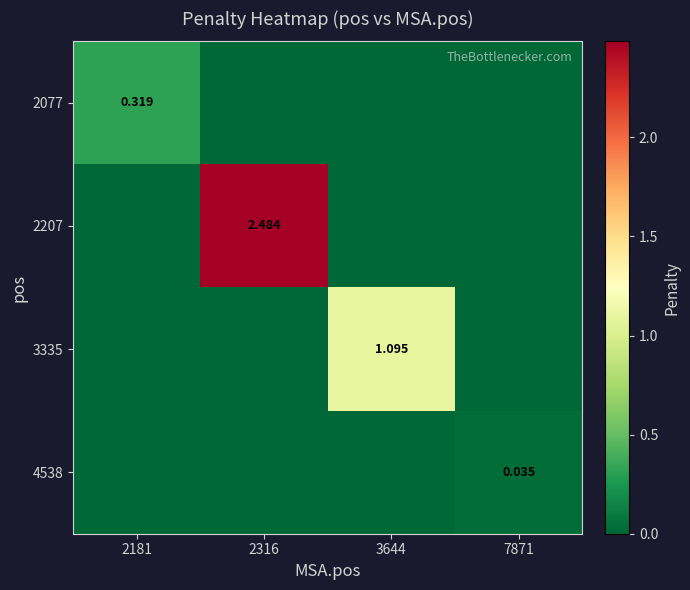

Rank the series by their maximum value, from lowest to highest.

4538, 2077, 3335, 2207